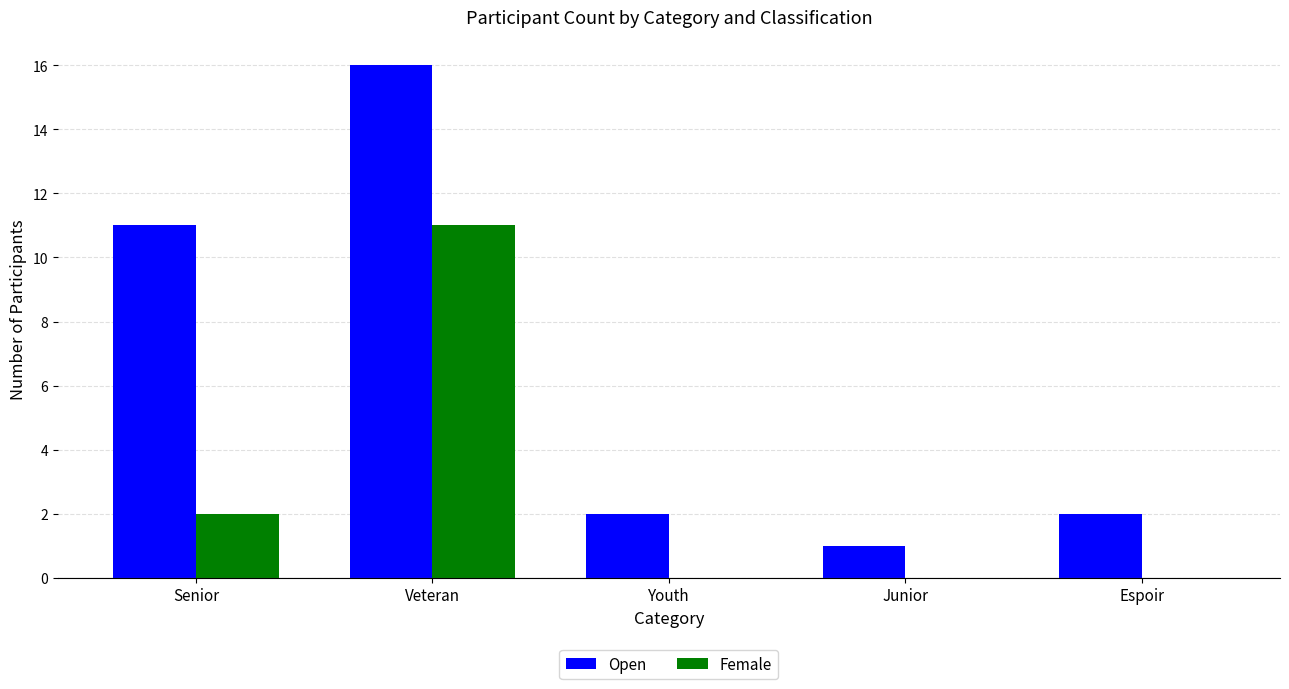

What is the sum of all Open values?

32